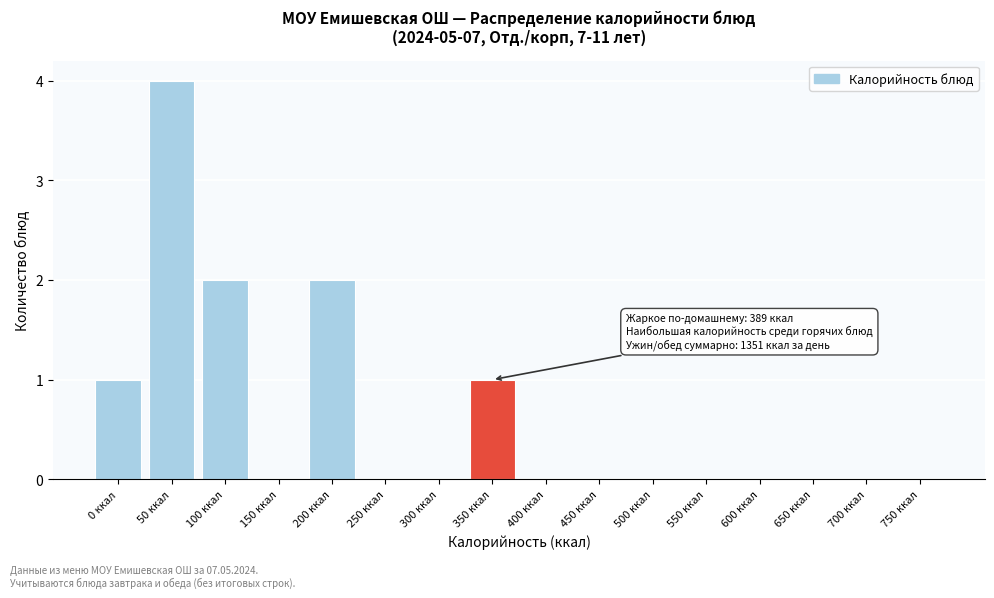

Reading right to left, transcribe all the data shown in this chart.

750 ккал=0	700 ккал=0	650 ккал=0	600 ккал=0	550 ккал=0	500 ккал=0	450 ккал=0	400 ккал=0	350 ккал=1	300 ккал=0	250 ккал=0	200 ккал=2	150 ккал=0	100 ккал=2	50 ккал=4	0 ккал=1